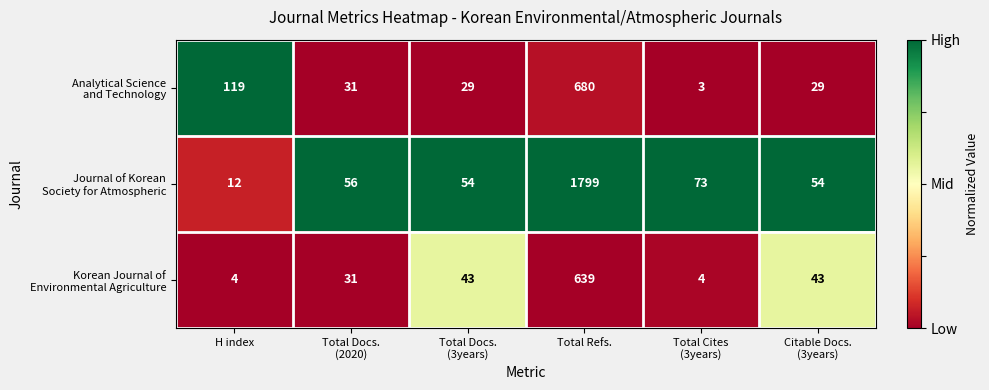

What is the difference between the highest and lowest values at H index?

115